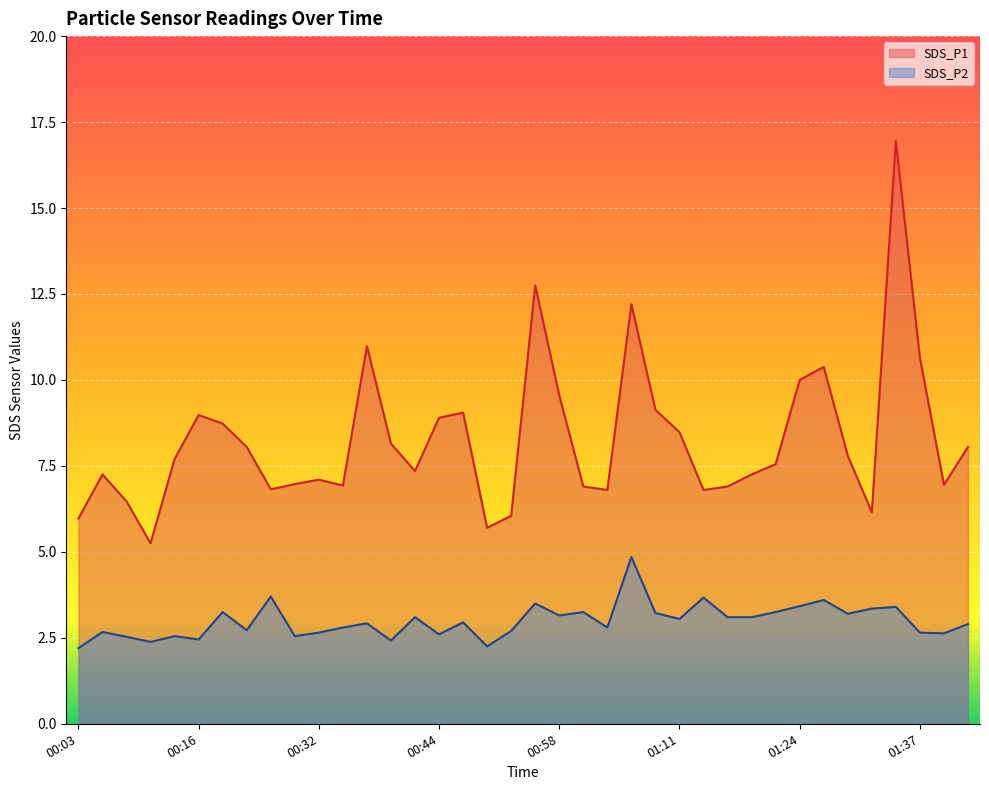

What value does the SDS_P1 series have at 01:37?

10.7